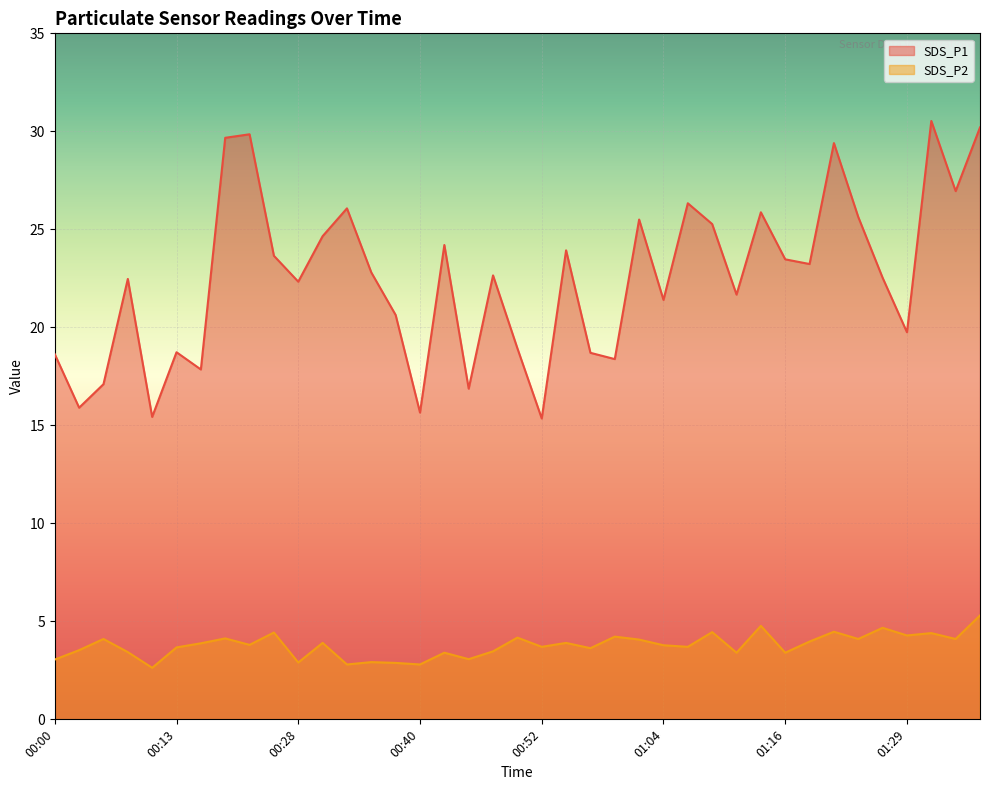

List the series in order of their peak value, lowest first.

SDS_P2, SDS_P1